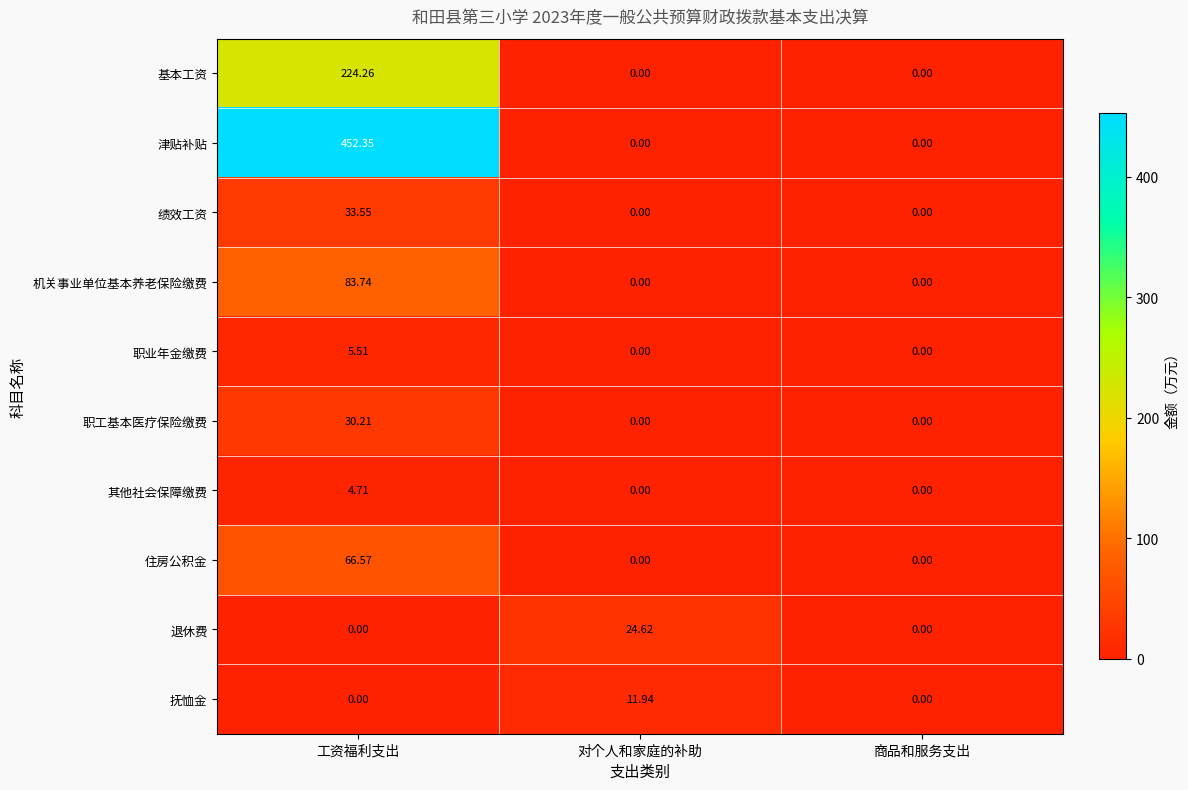

Which series has the largest range (max minus min)?

津贴补贴